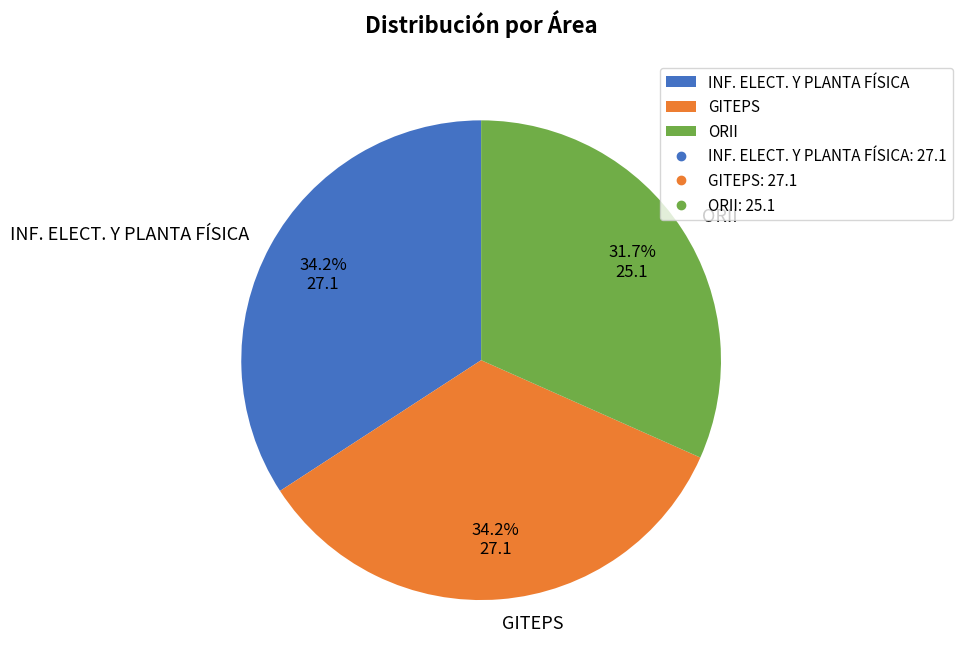

Do INF. ELECT. Y PLANTA FÍSICA and GITEPS together represent more than half of the pie?

Yes